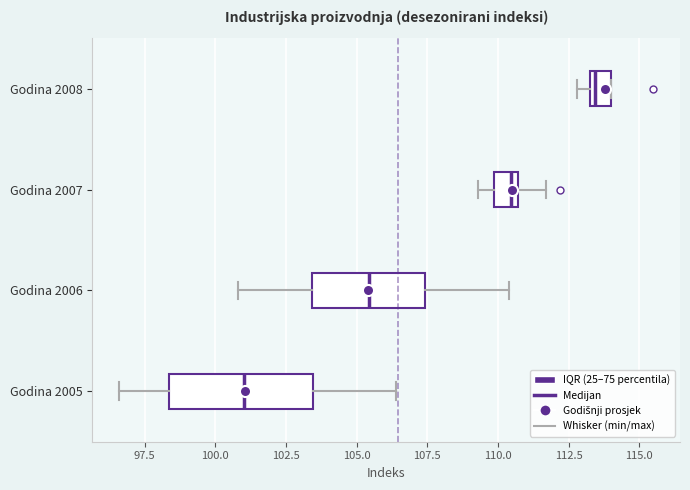

Reading bottom to top, read every box against the x-axis: the position of its median line, the range the box covers, and the ends of its whiskers. The values are not printed on the chart, so give them approximately, as read against the axis.

Godina 2005: median 101.0, box 98.5 to 103.5, whiskers 96.5 to 106.5
Godina 2006: median 105.5, box 103.5 to 107.5, whiskers 101.0 to 110.5
Godina 2007: median 110.5 (just left of the box's right edge), box 110.0 to 110.5, whiskers 109.5 to 111.5
Godina 2008: median 113.5 (just right of the box's left edge), box 113.5 to 114.0, whiskers 113.0 to 114.0